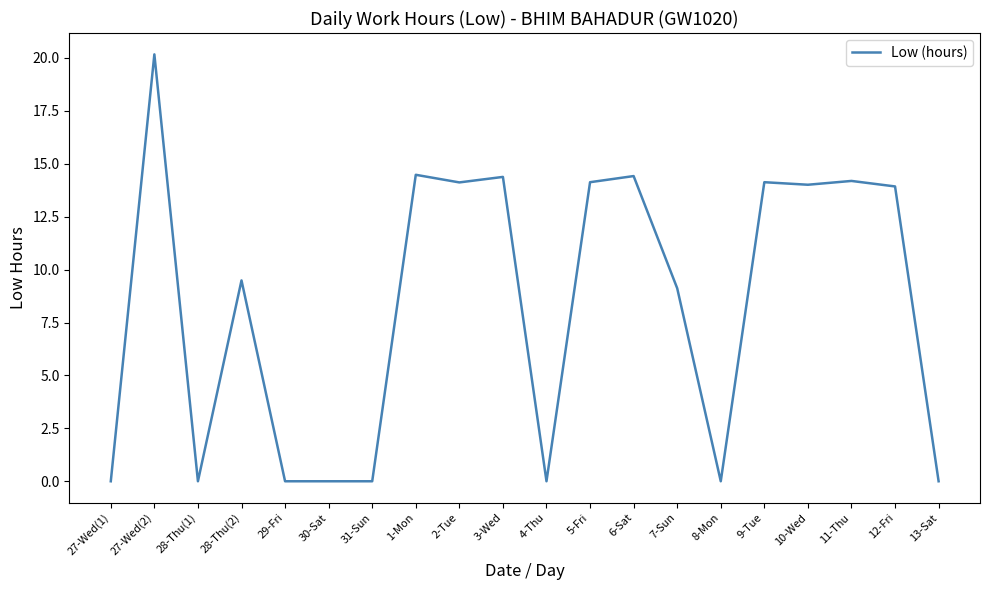

True or false: the data has more than 0 interior local peaks.

True